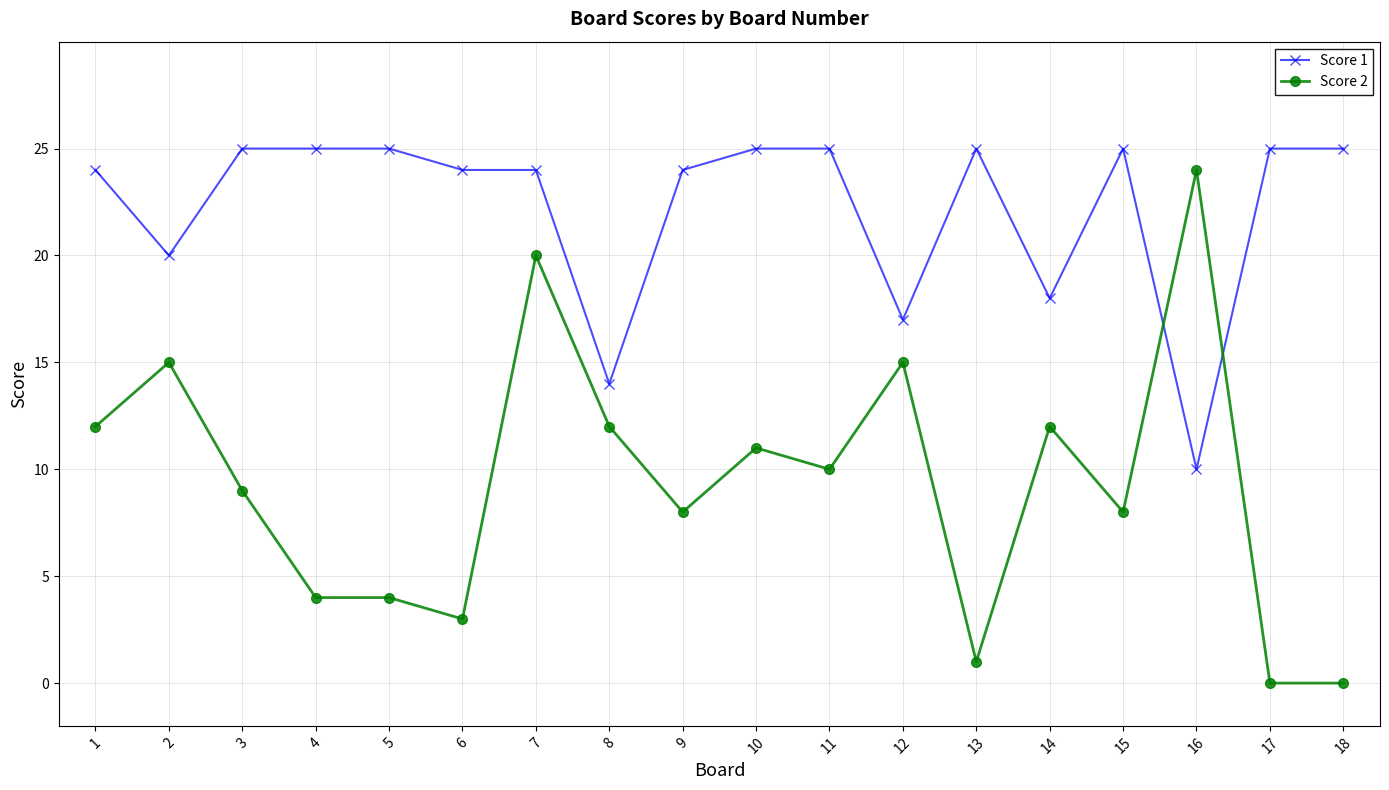

Rank the series by their maximum value, from highest to lowest.

Score 1, Score 2